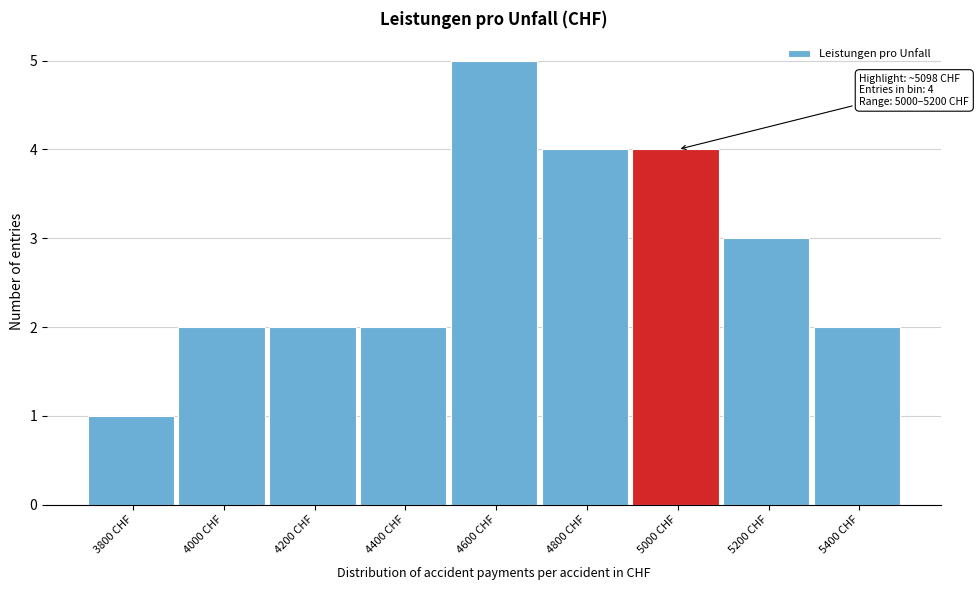

Reading right to left, extract all data points from this chart.

2	3	4	4	5	2	2	2	1